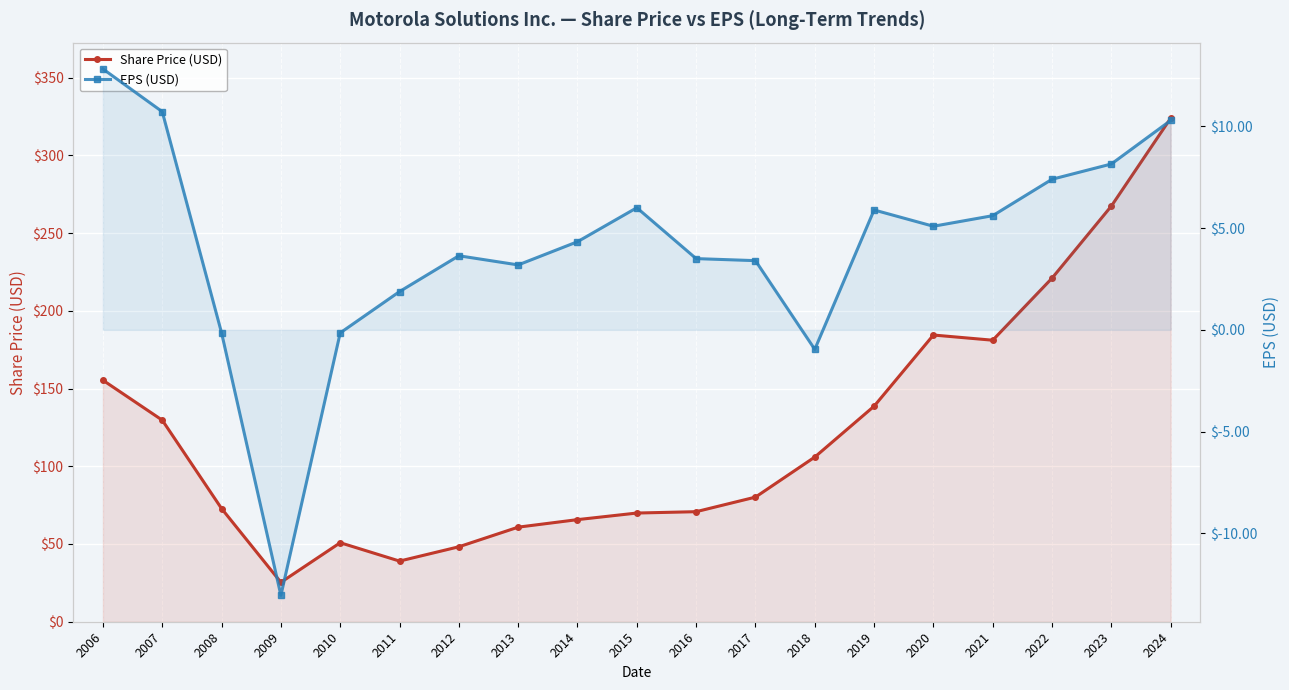

The Share Price (USD) series shows 65.7 at 2014. True or false?

True